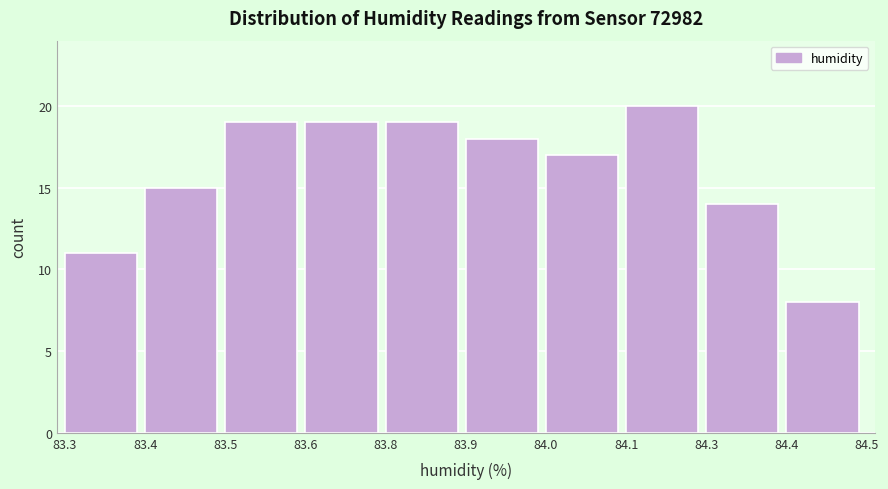

Reading left to right, transcribe all the data shown in this chart.

83.3=11	83.4=15	83.5=19	83.6=19	83.8=19	83.9=18	84.0=17	84.1=20	84.3=14	84.4=8